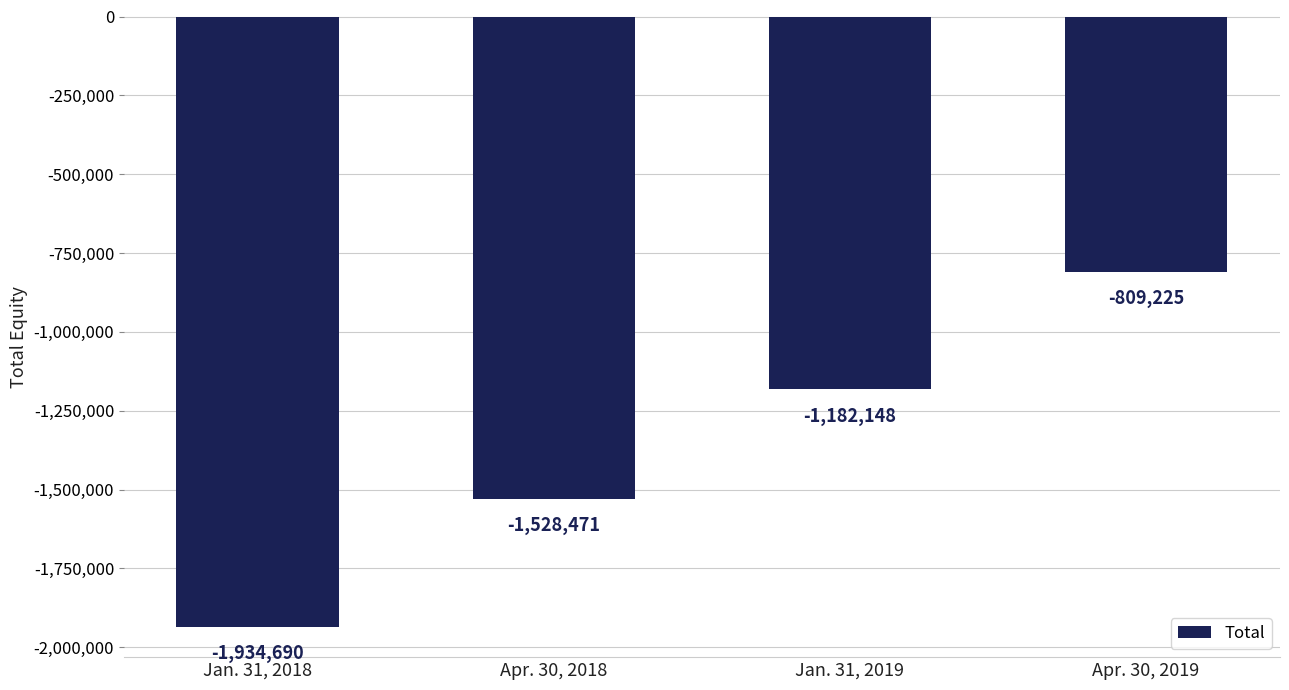

List the labels in order of value, smallest first.

Jan. 31, 2018, Apr. 30, 2018, Jan. 31, 2019, Apr. 30, 2019